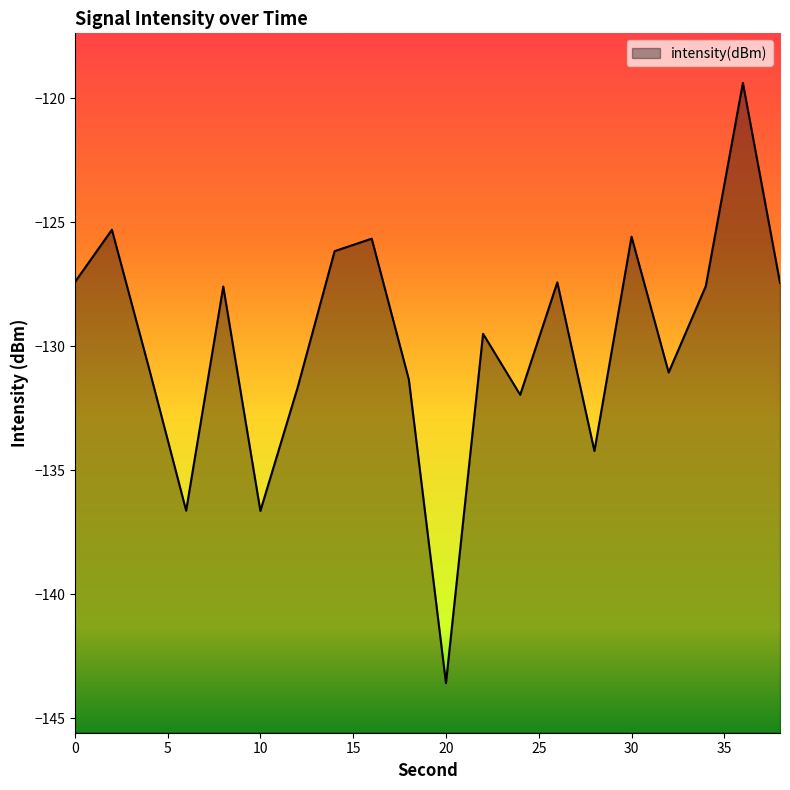

At which label does the data first exceed -127?

2